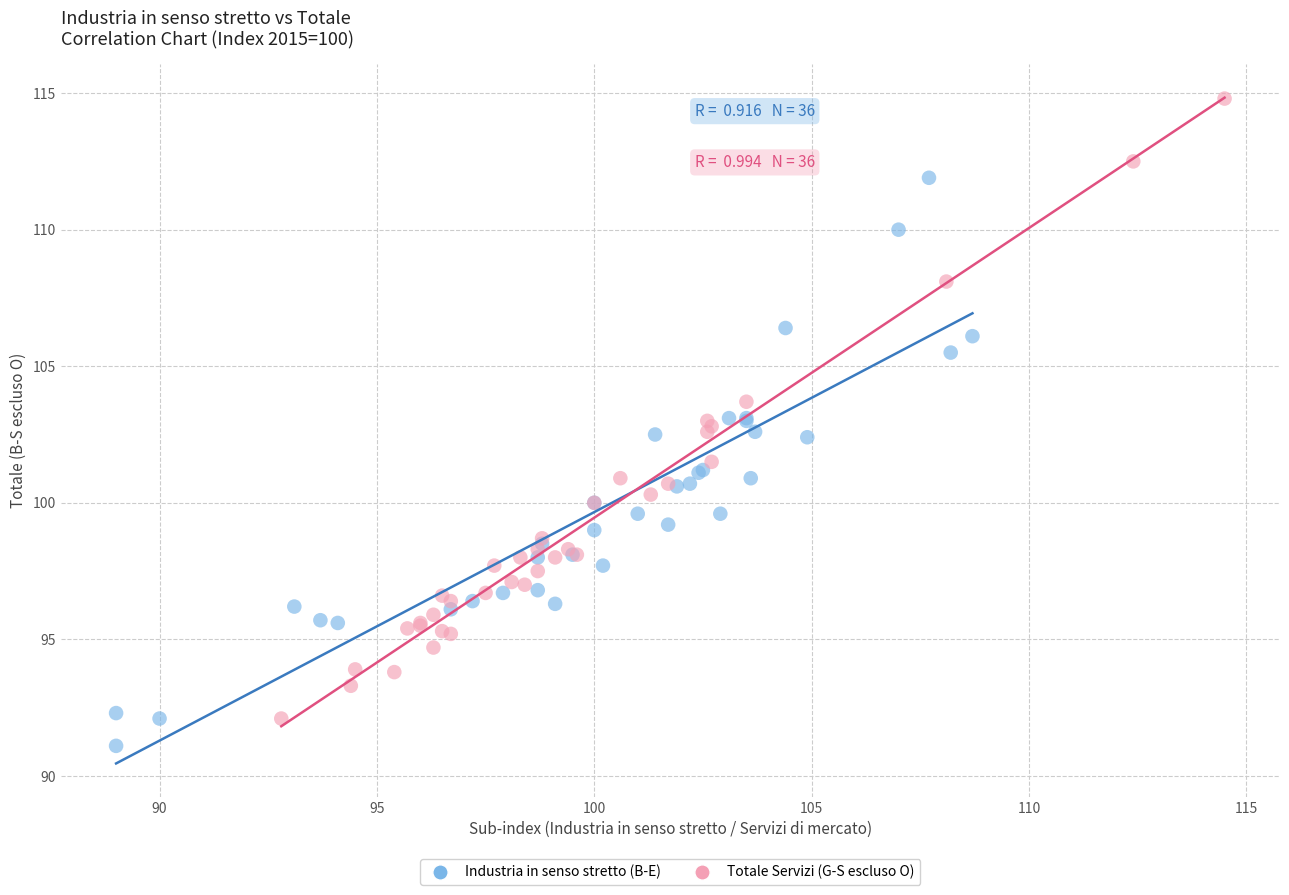

Which series has the widest spread of Y values?

Totale Servizi (G-S escluso O)